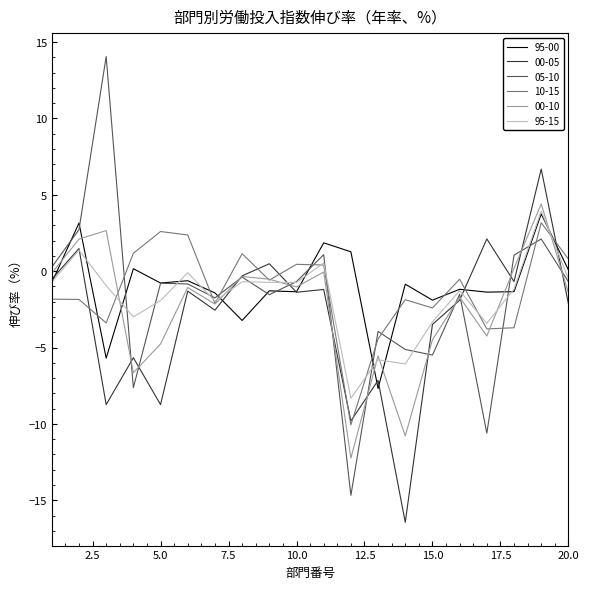

Which series has the largest range (max minus min)?

05-10